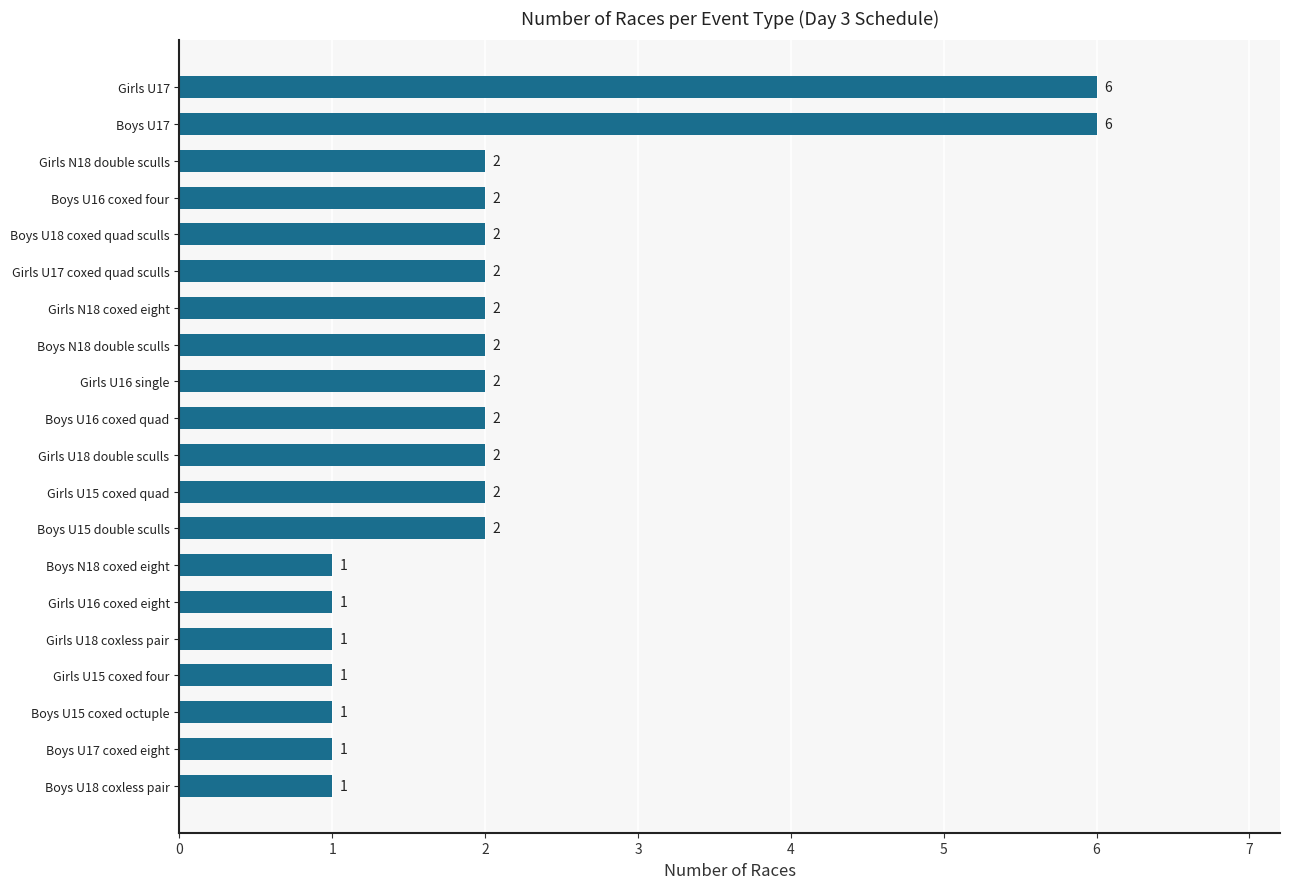

Are the bars horizontal?

Yes